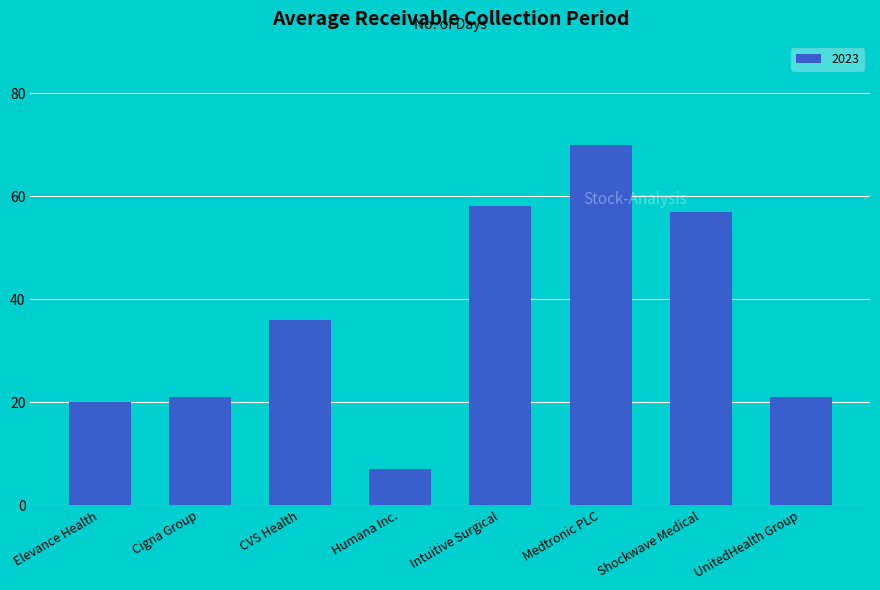

What is the difference between the second highest and second lowest values?

38